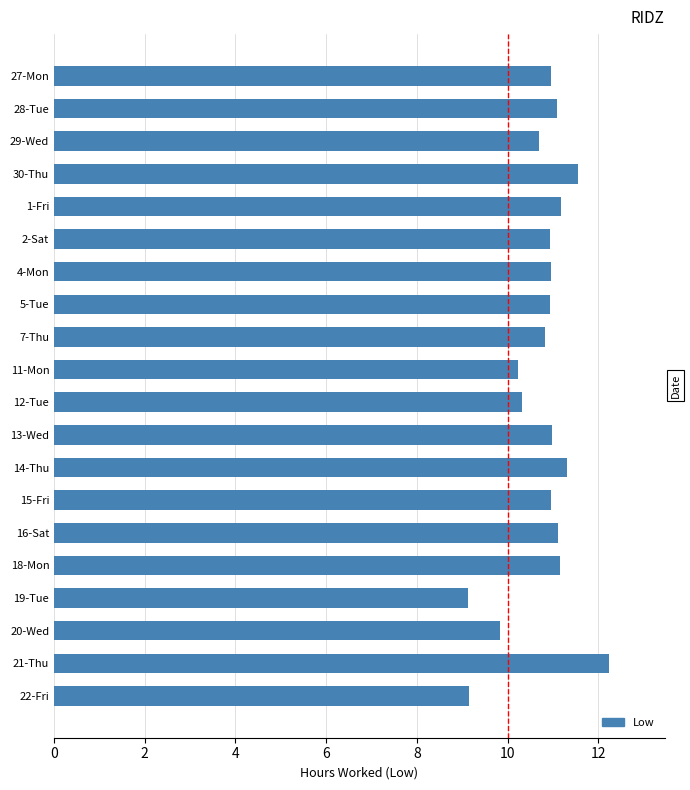

True or false: the data shows 19.3 at 14-Thu.

False